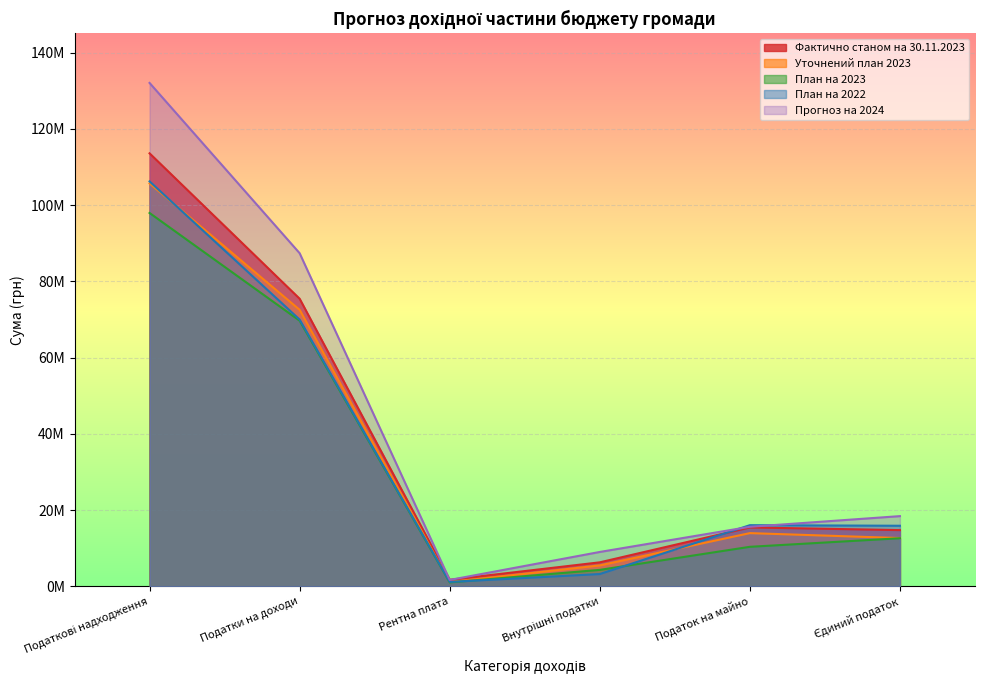

Which series has the widest spread of values?

Прогноз на 2024